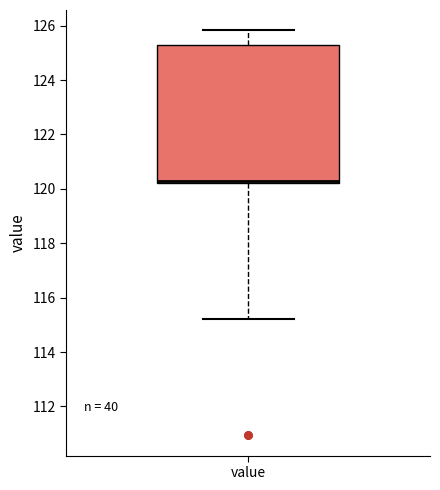

Transcribe this box plot: give where the median line is, the range the box spans, and where the two whiskers end, as read against the y-axis. The values are not printed on the chart, so give them approximately, as read against the axis.

median 120.4, box 120.2 to 125.2, whiskers 115.2 to 125.8